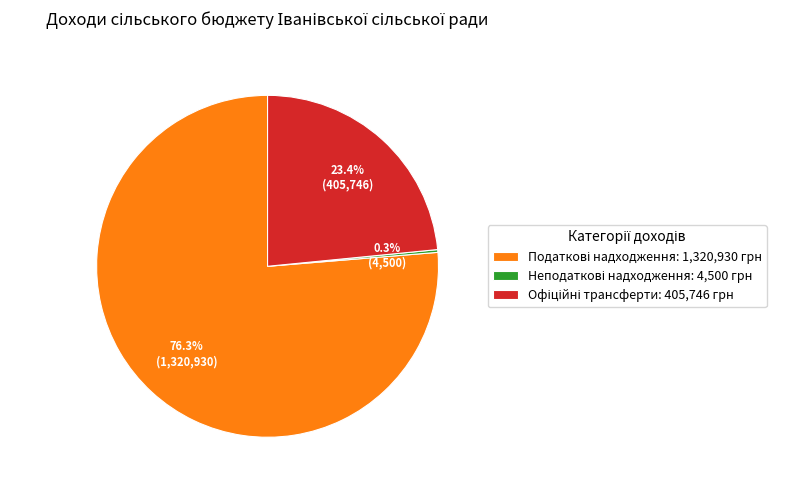

Is there a majority slice in this chart?

Yes